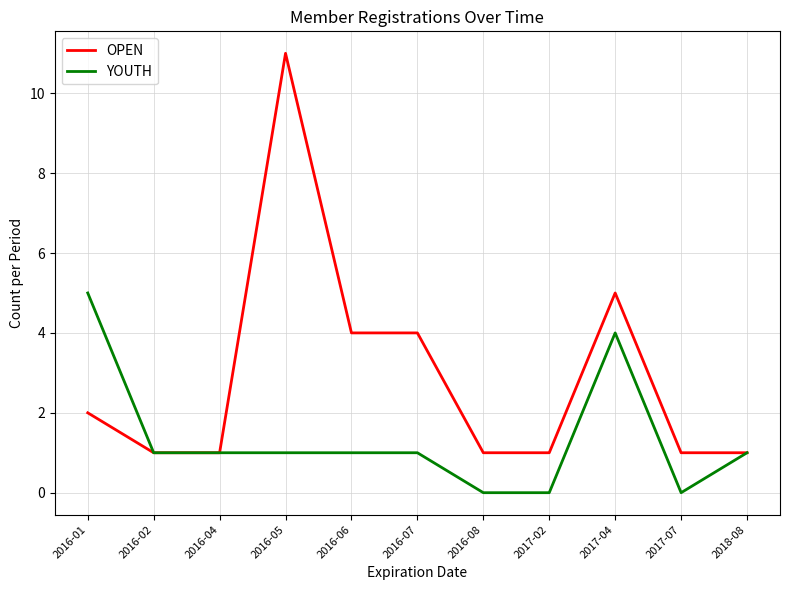

What is the maximum value shown in the chart?

11